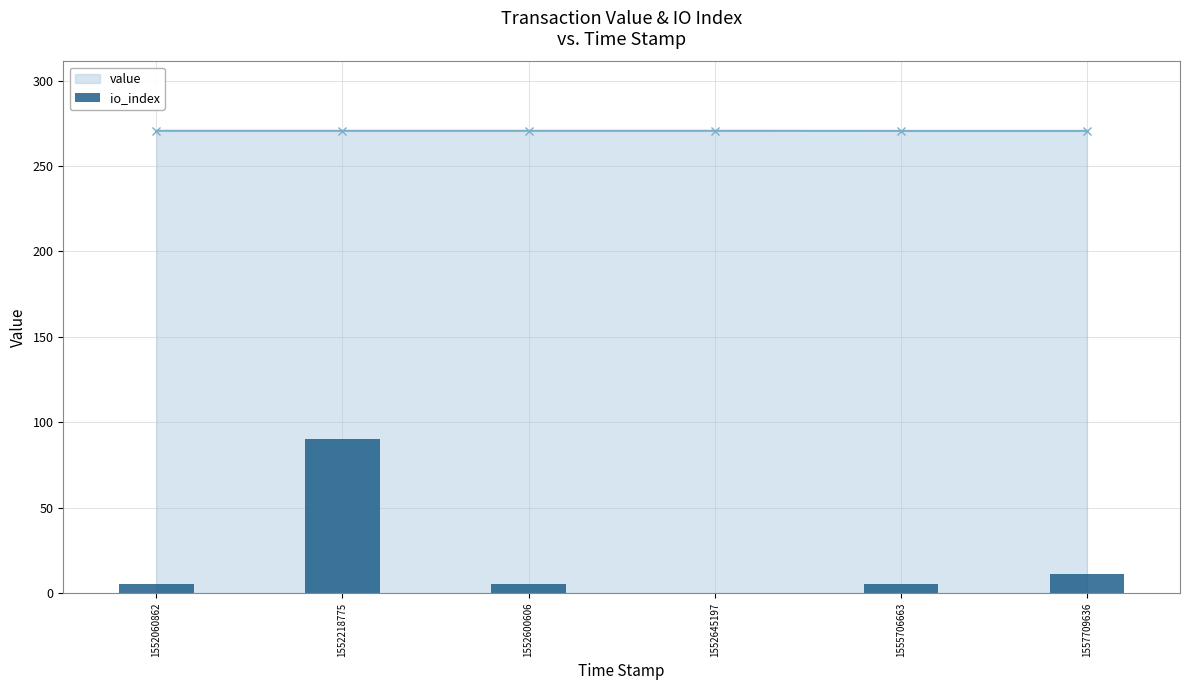

Does the chart contain stacked bars?

No